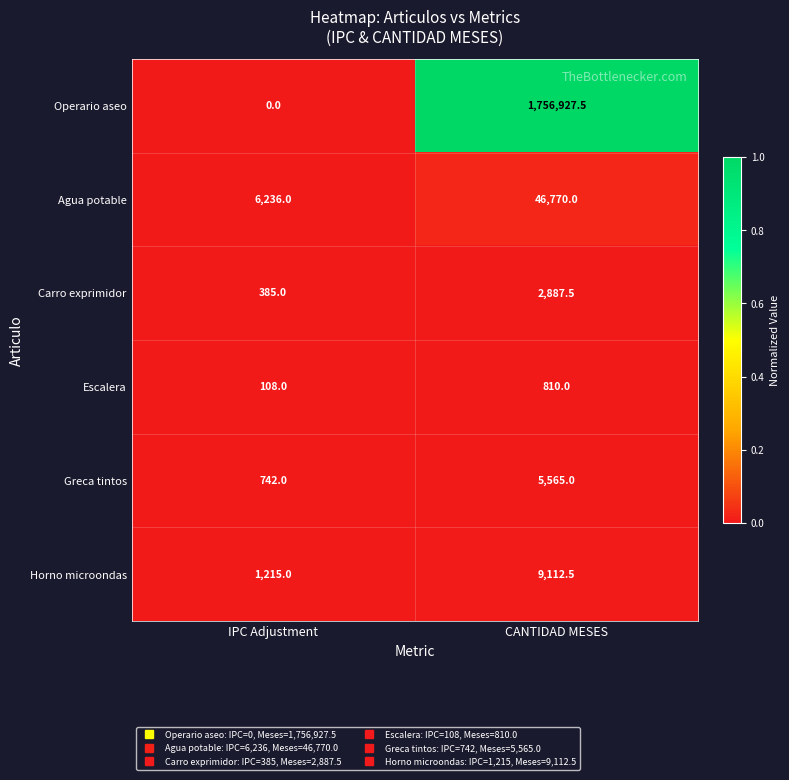

Between IPC Adjustment and CANTIDAD MESES, which series saw the biggest shift?

Operario aseo